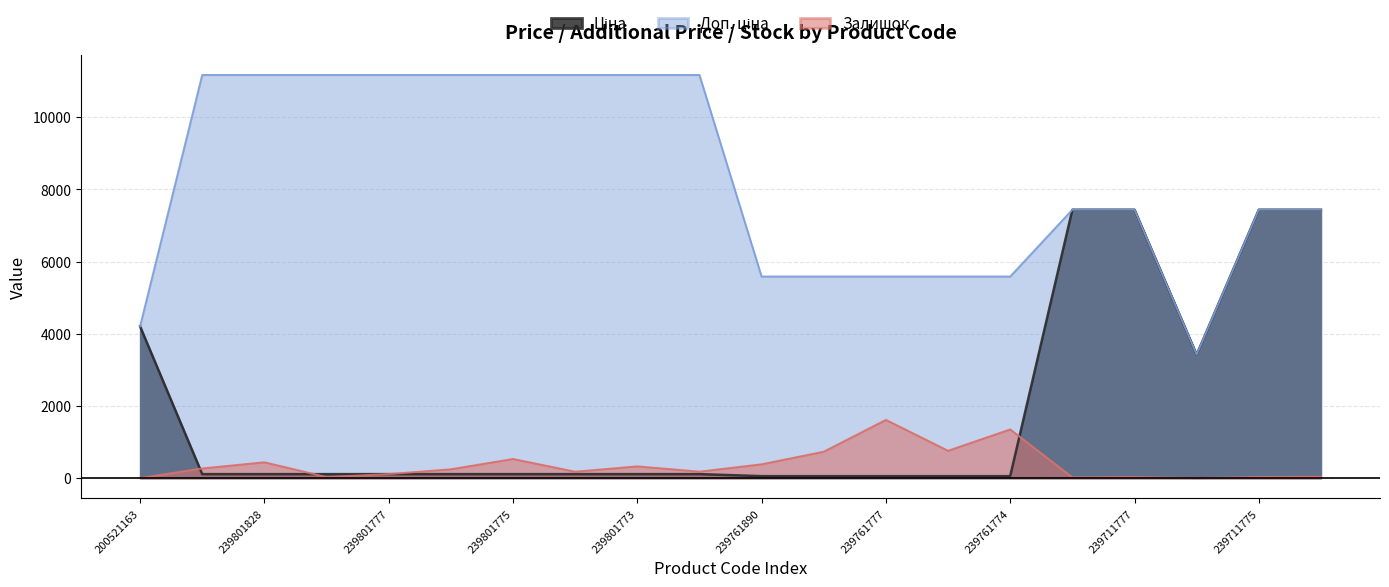

List the series in order of their peak value, lowest first.

Залишок, Ціна, Доп. ціна